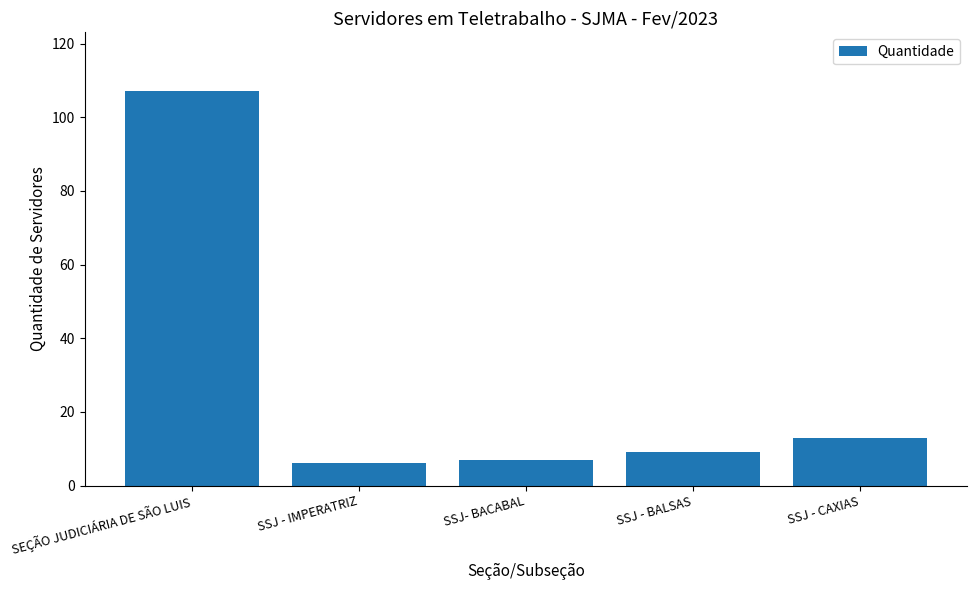

How many data points does each series have?

5